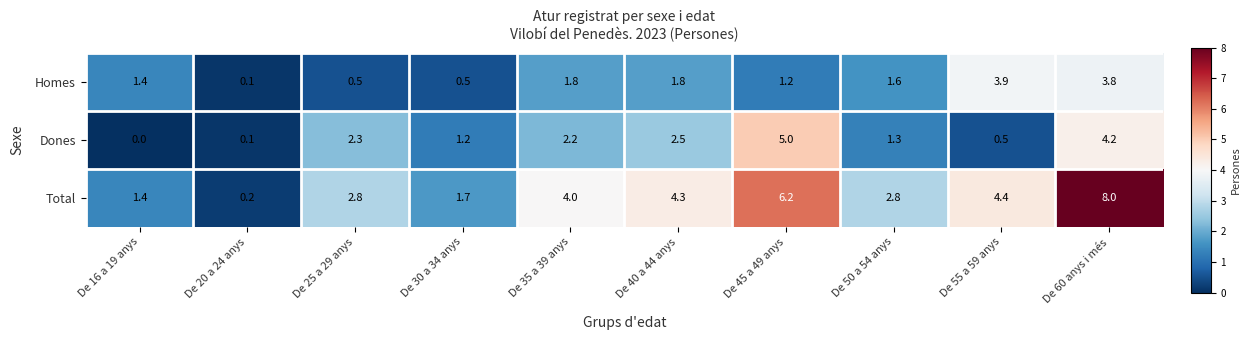

What is the total value across all series at De 50 a 54 anys?

5.7